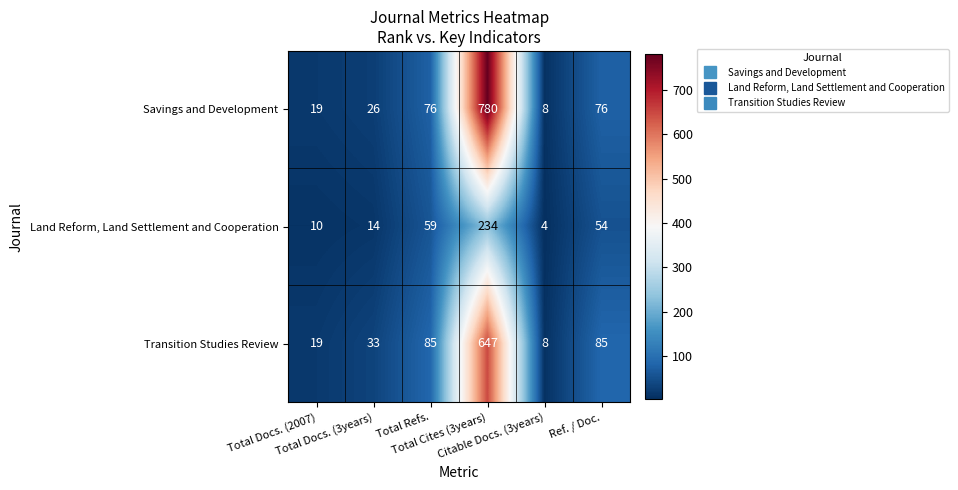

Rank the series by their maximum value, from lowest to highest.

Land Reform, Land Settlement and Cooperation, Transition Studies Review, Savings and Development